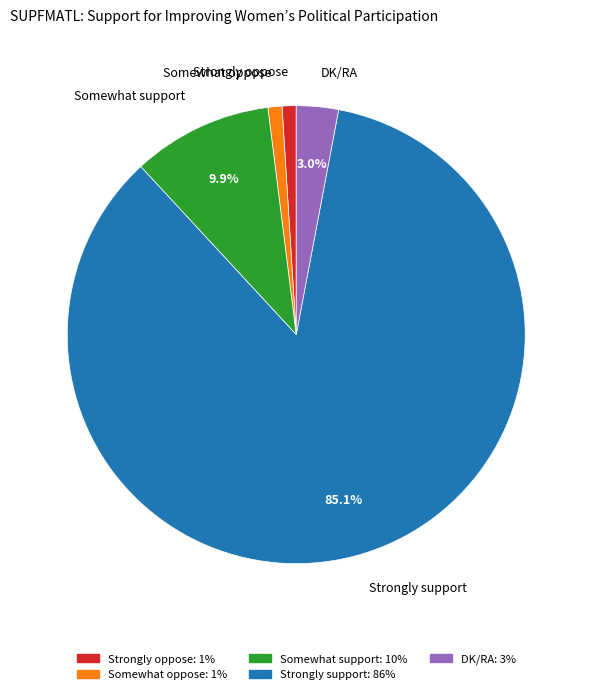

How many segments does this pie chart have?

5